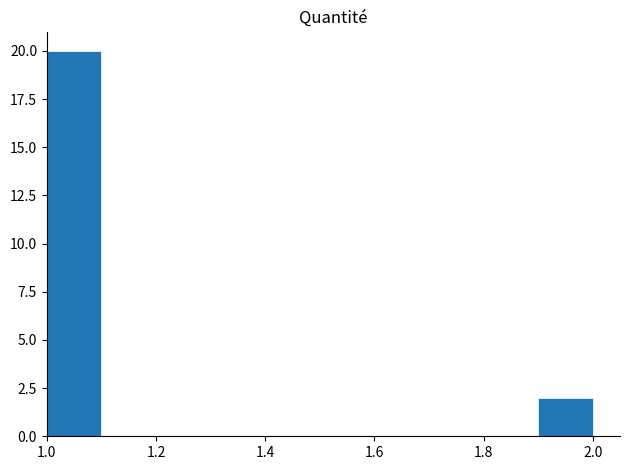

Reading left to right, list every bar in this chart as the range it spans on the x-axis followed by its height. The values are not printed on the chart, so give them approximately, as read against the axis.

1.0 to 1.1: 20
1.1 to 1.2: 0
1.2 to 1.3: 0
1.3 to 1.4: 0
1.4 to 1.5: 0
1.5 to 1.6: 0
1.6 to 1.7: 0
1.7 to 1.8: 0
1.8 to 1.9: 0
1.9 to 2.0: 2